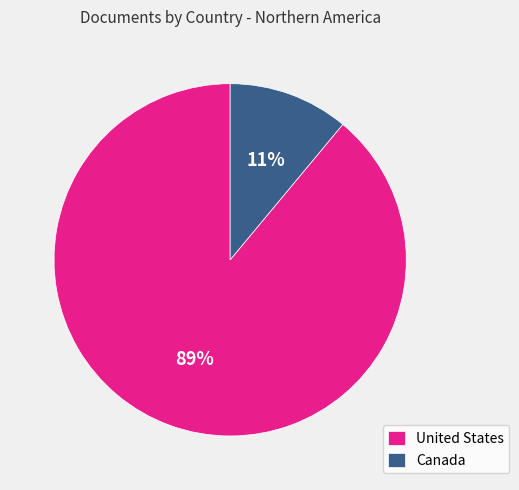

What is the largest slice in the pie chart?

United States